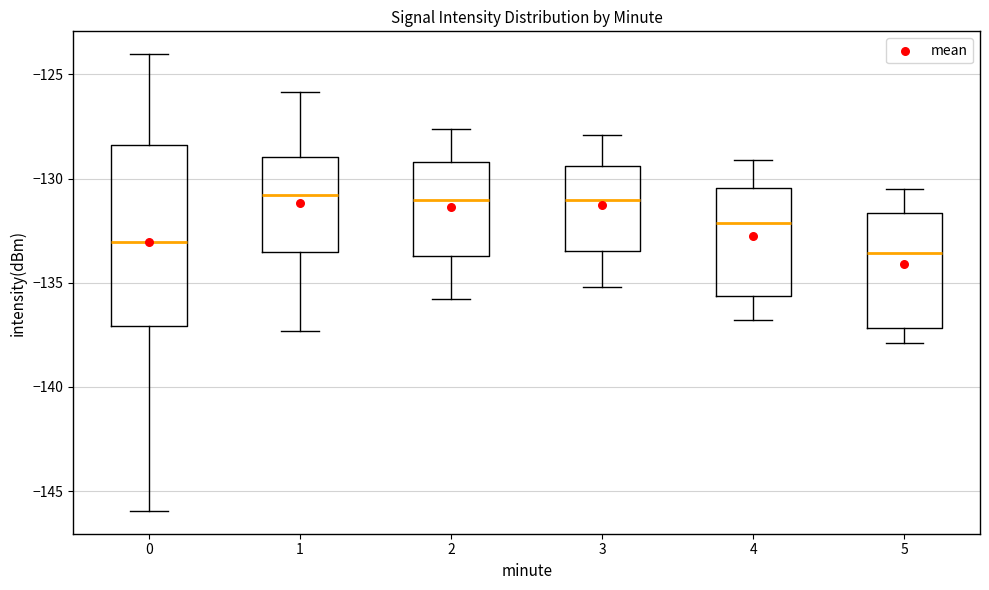

Reading left to right, transcribe this box plot: for each box, give where its median line is, the range the box spans, and where its two whiskers end, as read against the y-axis. The values are not printed on the chart, so give them approximately, as read against the axis.

0: median -133.0, box -137.0 to -128.5, whiskers -146.0 to -124.0
1: median -131.0, box -133.5 to -129.0, whiskers -137.5 to -126.0
2: median -131.0, box -133.5 to -129.0, whiskers -136.0 to -127.5
3: median -131.0, box -133.5 to -129.5, whiskers -135.0 to -128.0
4: median -132.0, box -135.5 to -130.5, whiskers -137.0 to -129.0
5: median -133.5, box -137.0 to -131.5, whiskers -138.0 to -130.5